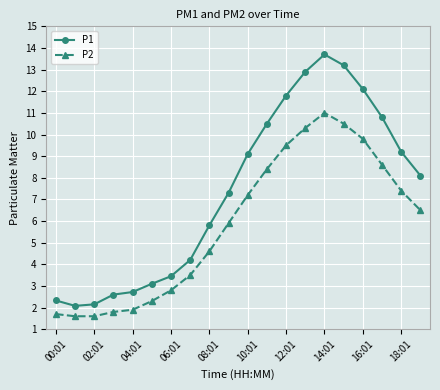

Which series has the widest spread of values?

P1